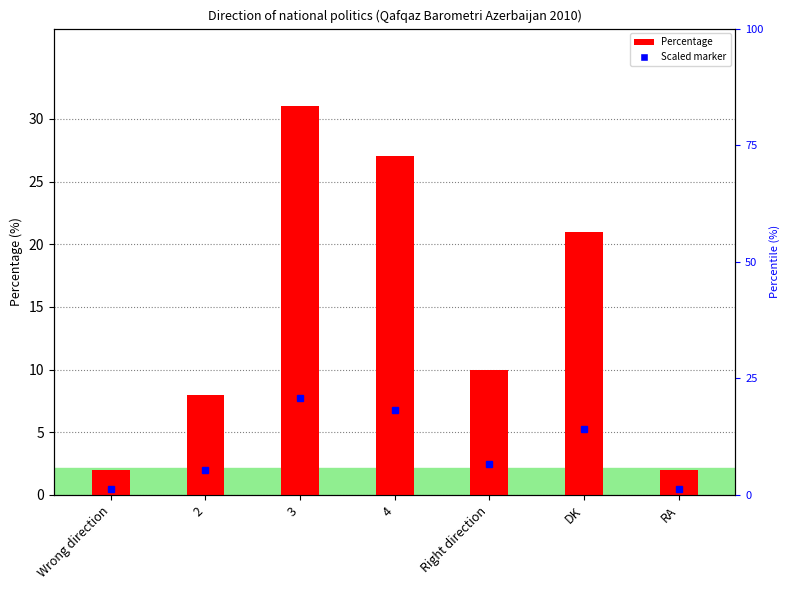

Between 4 and DK, which is larger?

4